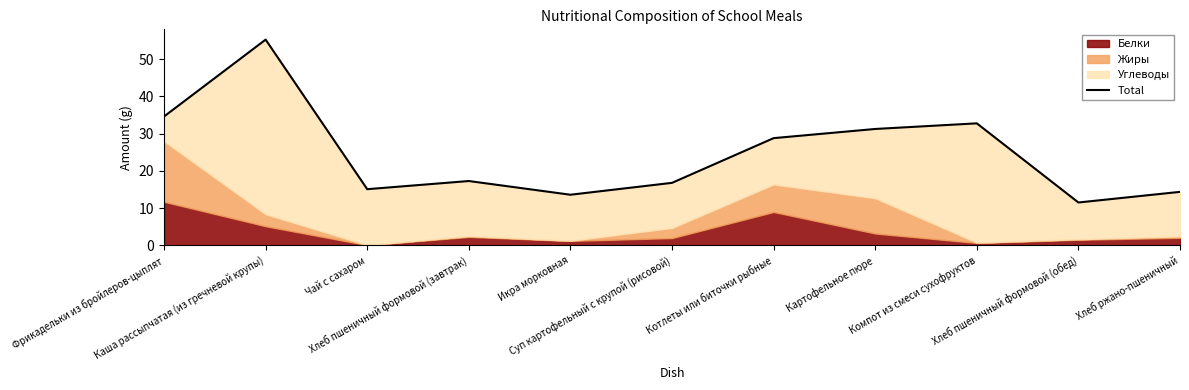

Reading right to left, extract all data points from this chart.

14.4	11.5	32.8	31.2	28.8	16.8	13.6	17.3	15.1	55.2	34.6